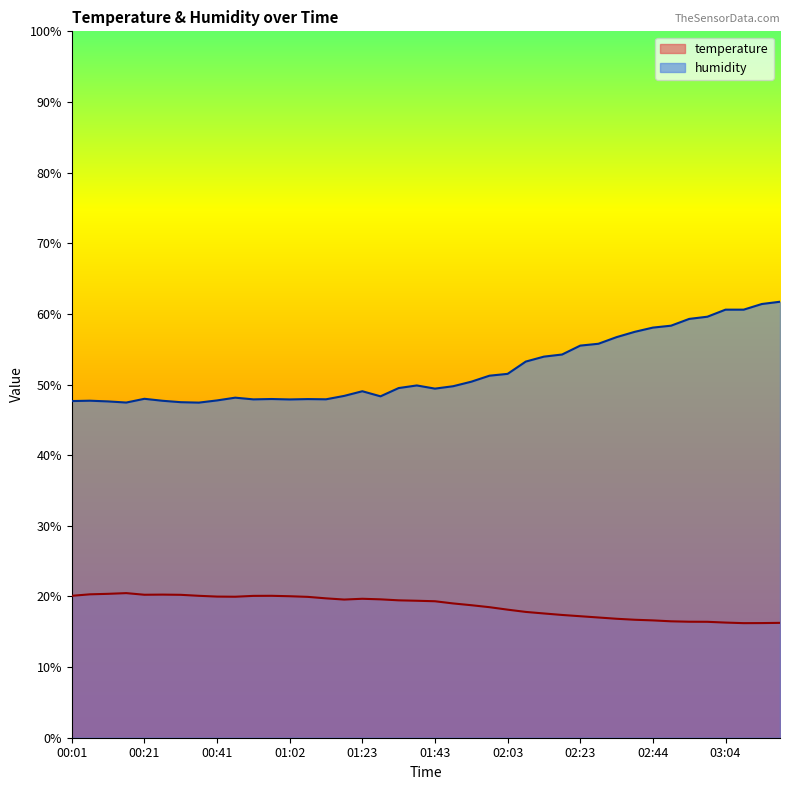

How many values in the temperature series are below 19?

18